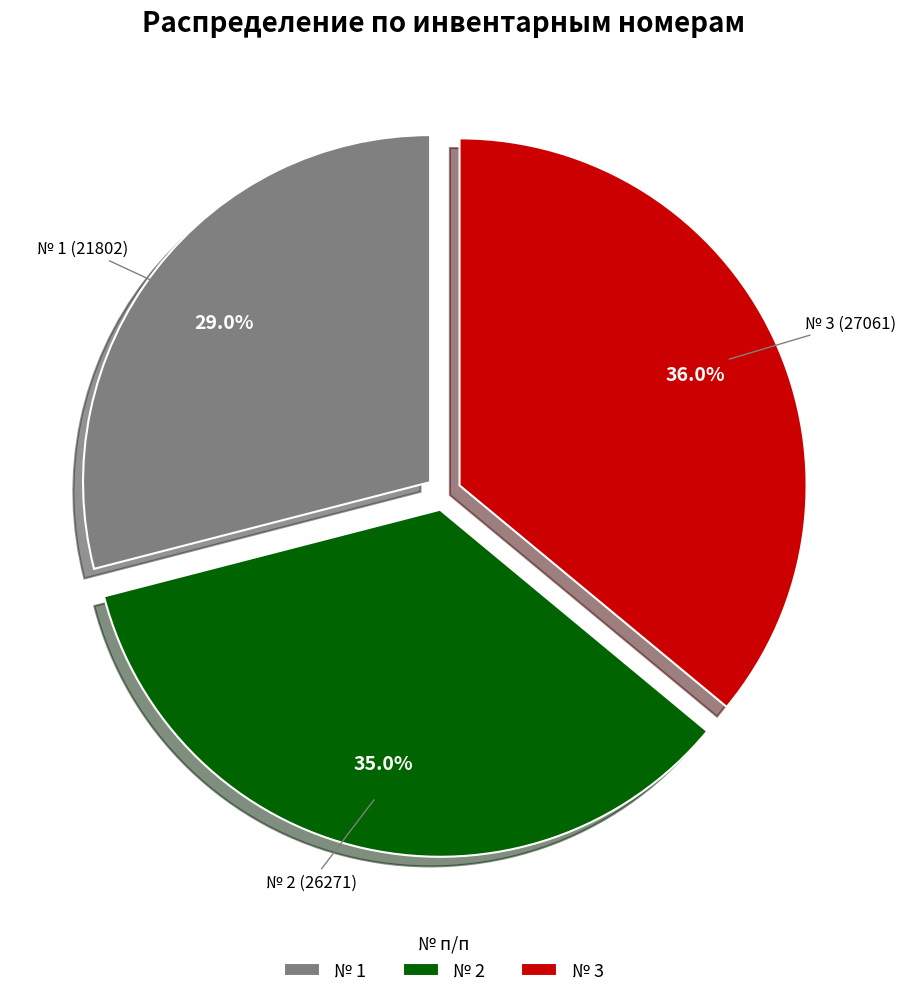

Between № 3 and № 1, which is larger?

№ 3